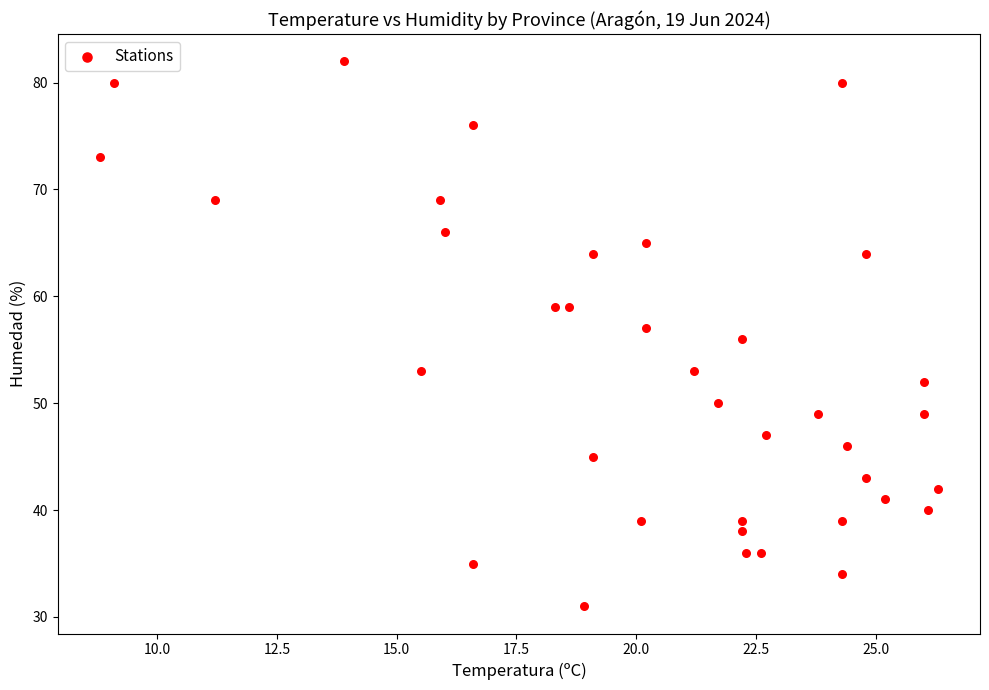

What is the range of Y values (max minus min)?

51